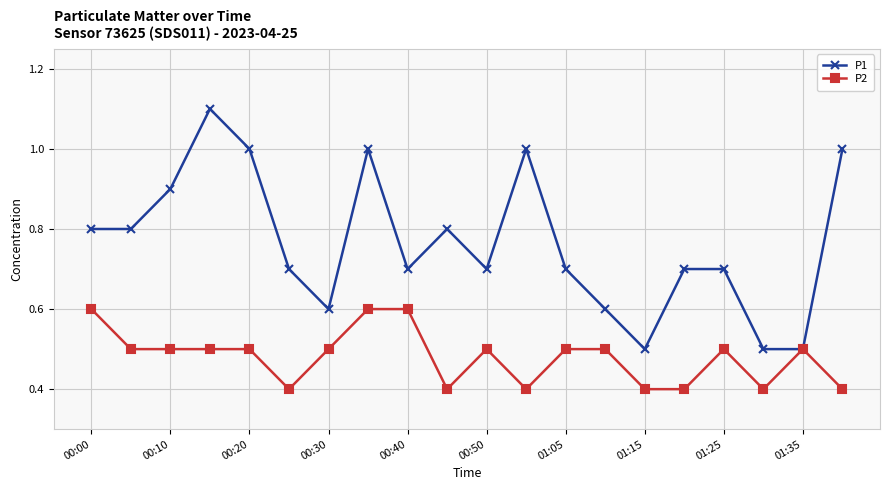

Which series has the largest total across all categories?

P1